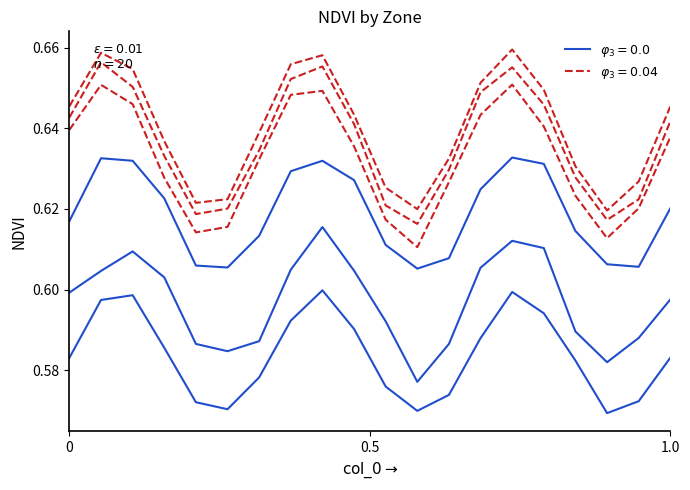

Count the number of categories in the chart.

20